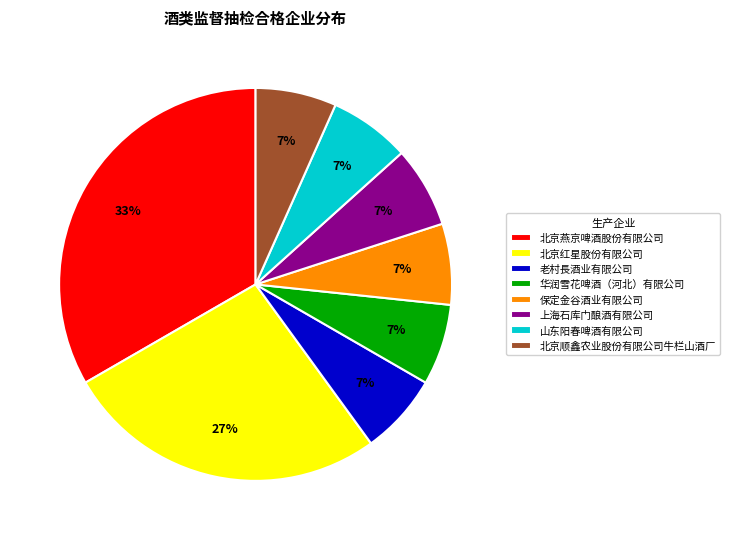

To the nearest percent, what is the average slice percentage?

12%